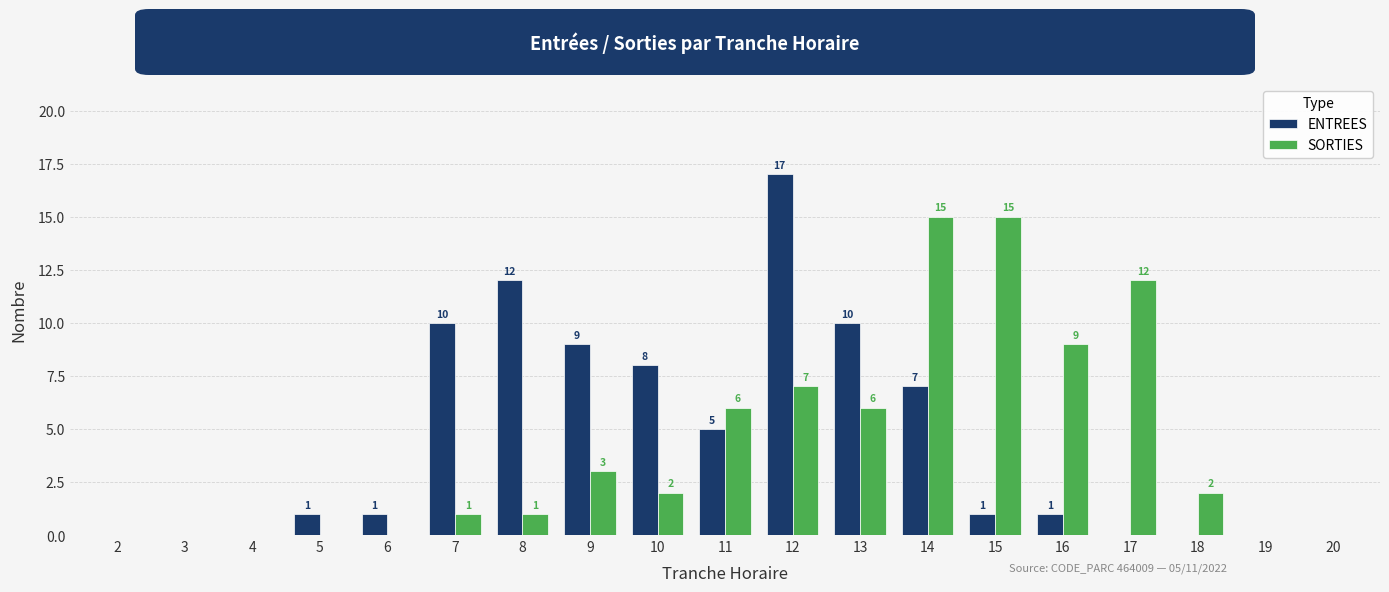

What is the maximum value for ENTREES?

17